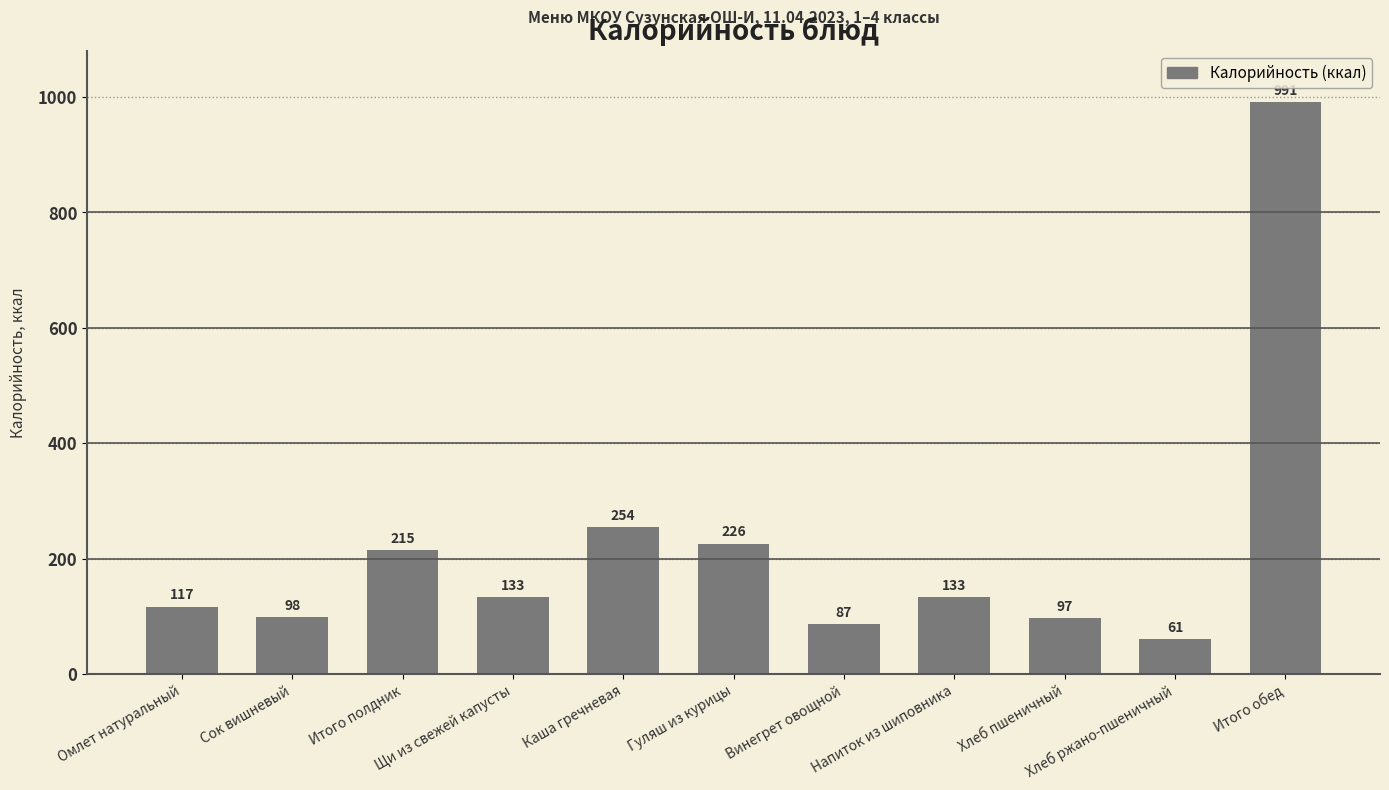

The value at Щи из свежей капусты is 133. True or false?

True